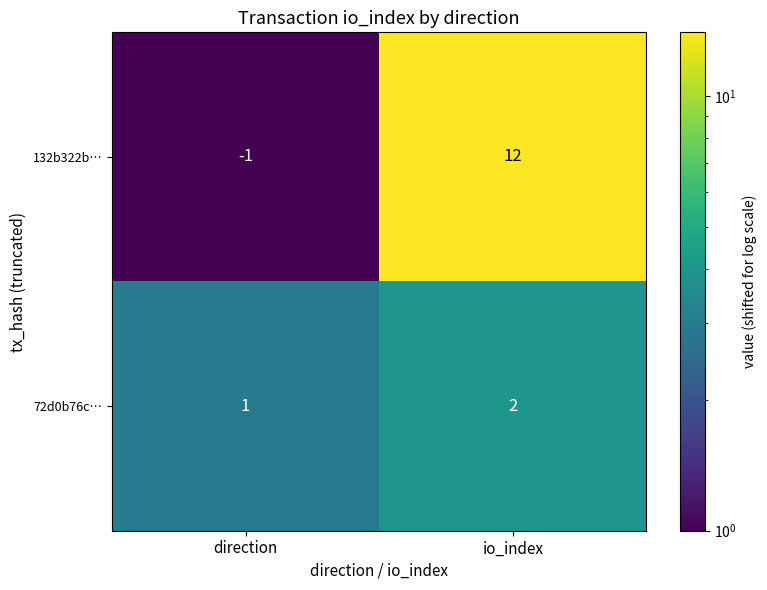

Where is 132b322b… nearest to the value 5?

direction